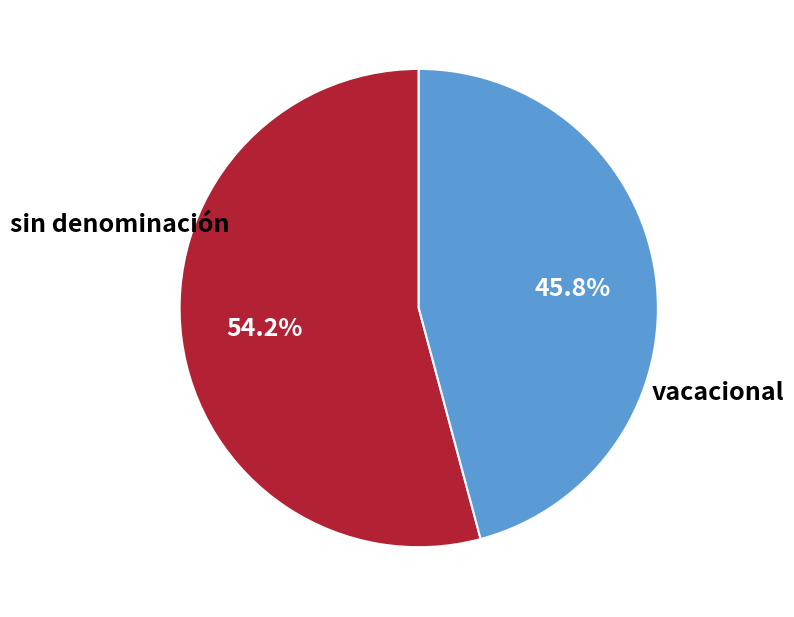

Is there a majority slice in this chart?

Yes